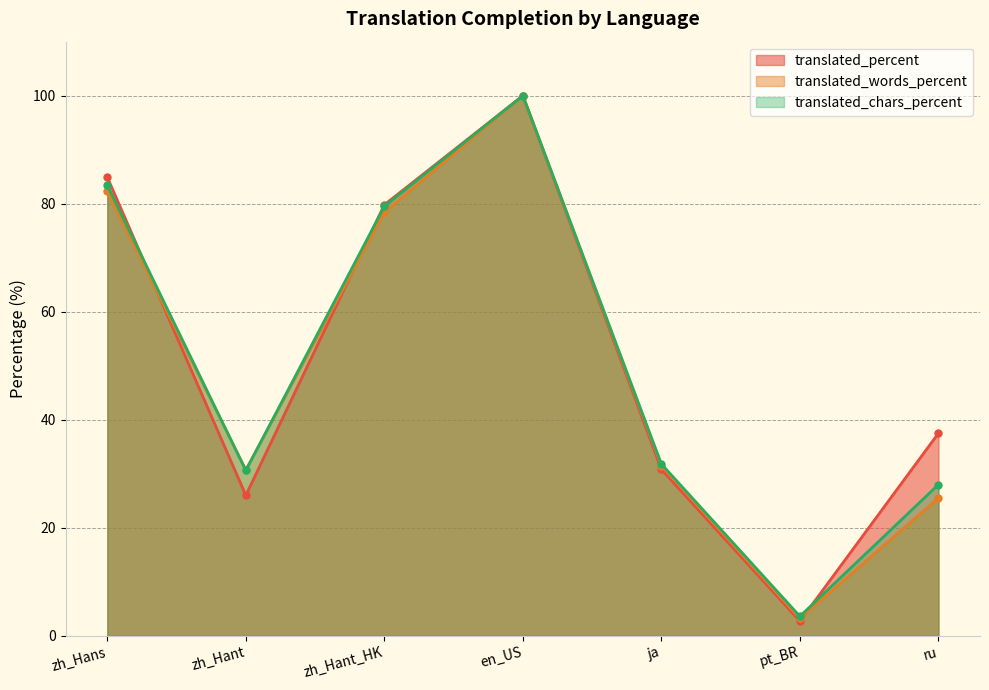

How many lines are shown in the chart?

3